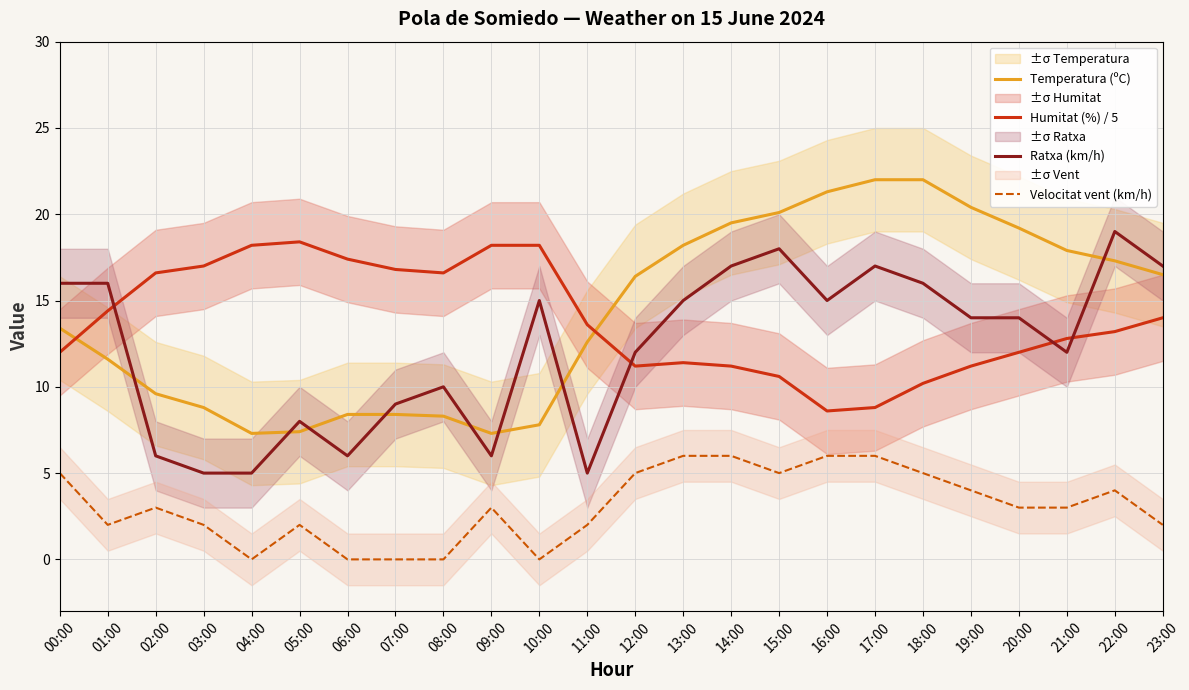

Count the number of categories in the chart.

24